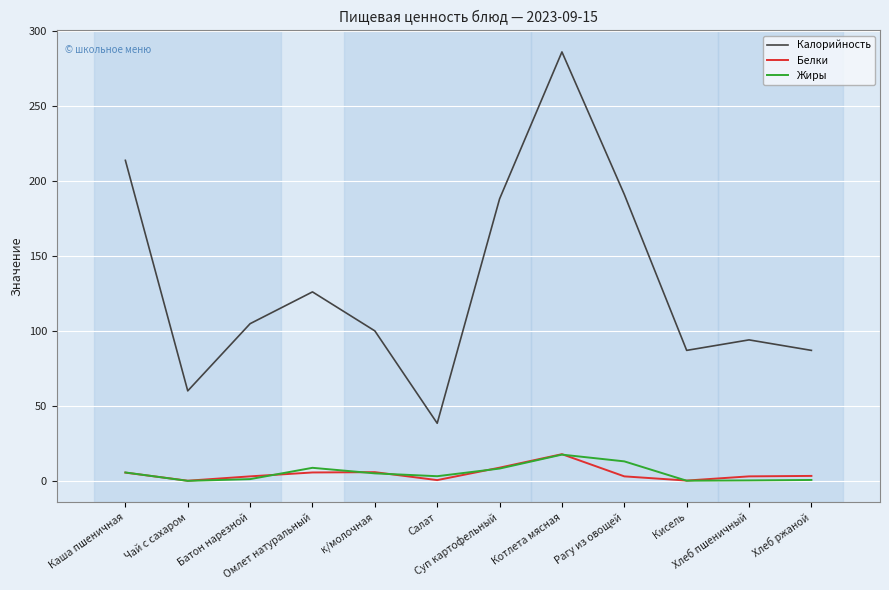

Which series has the widest spread of values?

Калорийность